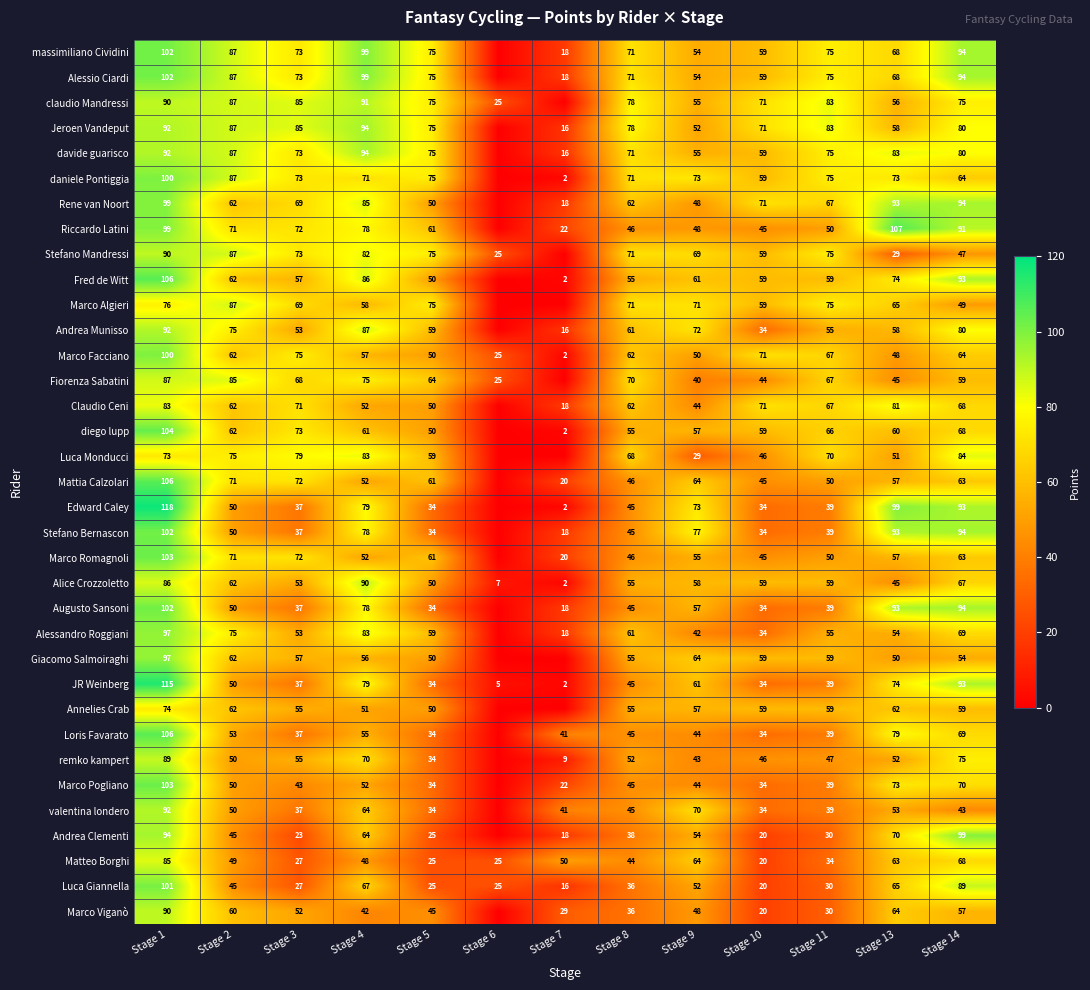

The Luca Monducci series shows 44 at Stage 1. True or false?

False